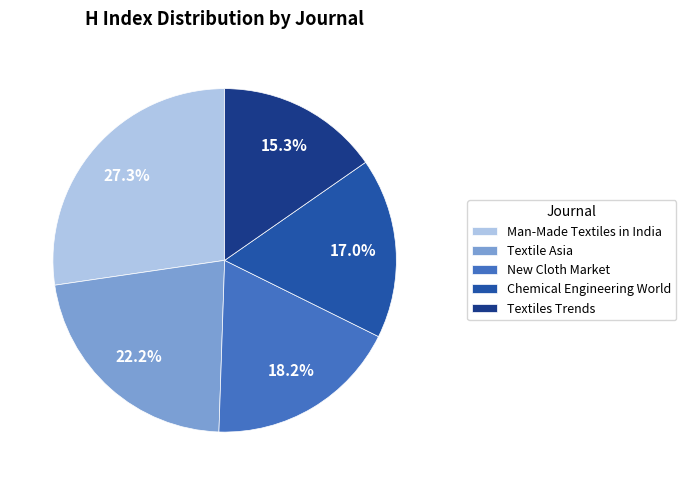

To the nearest percent, what percentage of the pie is Textiles Trends?

15%